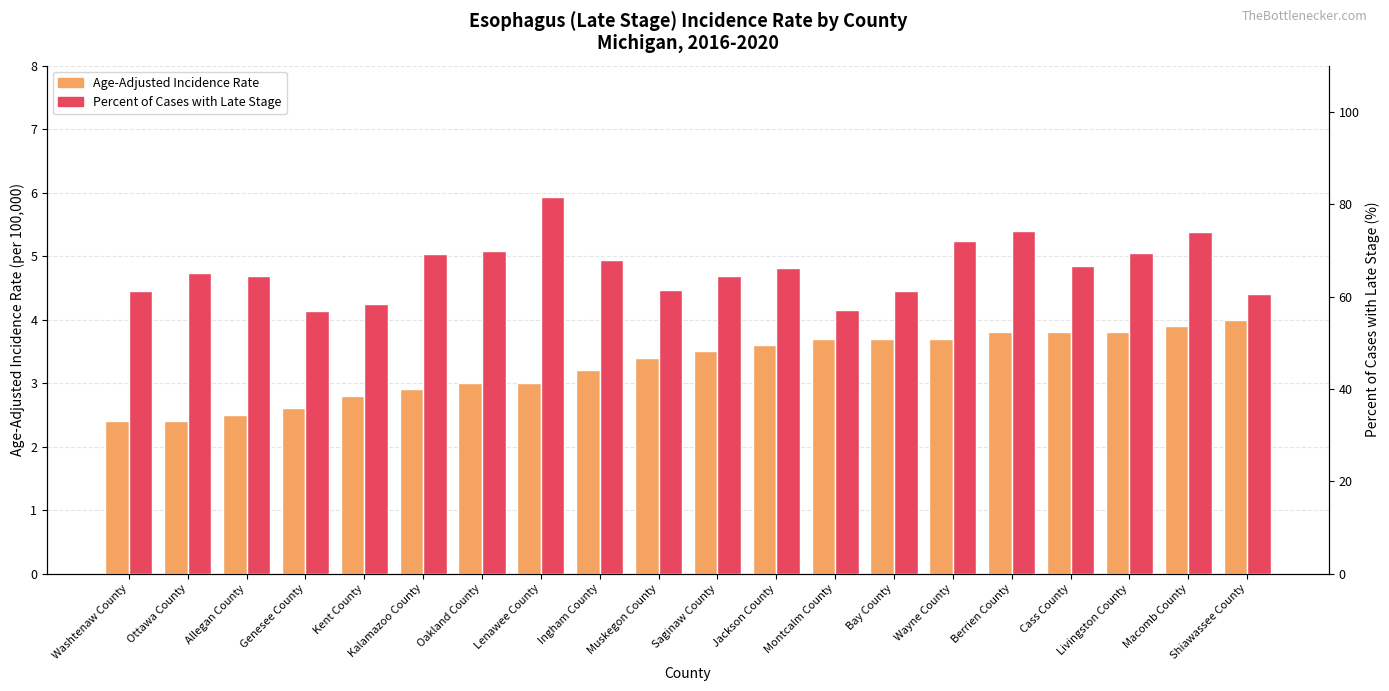

How many distinct data groups are displayed?

2